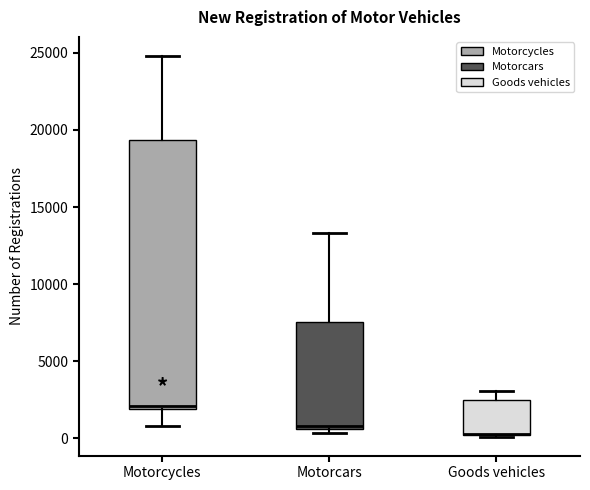

Comparing the boxes themselves (not the whiskers), which one is the tallest?

Motorcycles